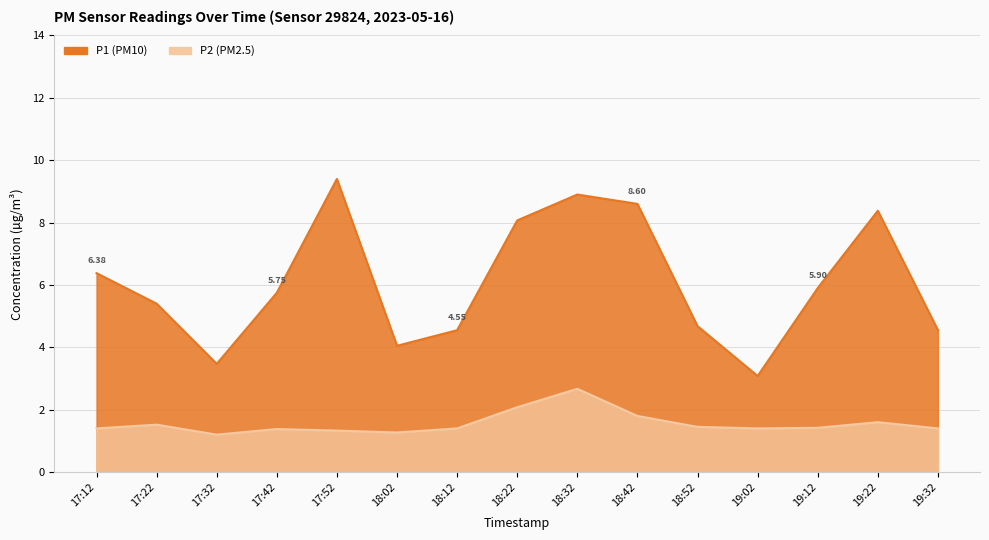

What are all the series names shown in the legend?

P1, P2